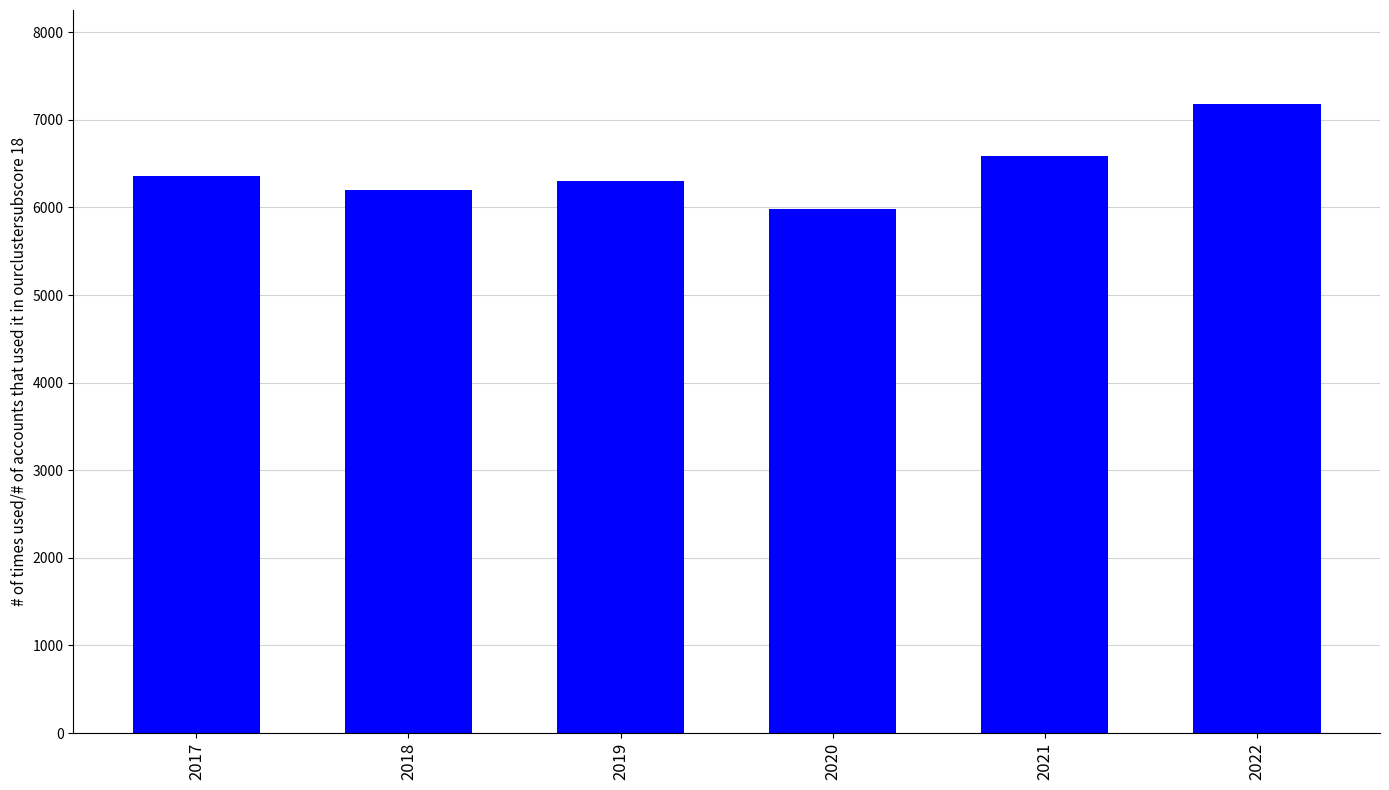

Which has a higher value, 2019 or 2018?

2019